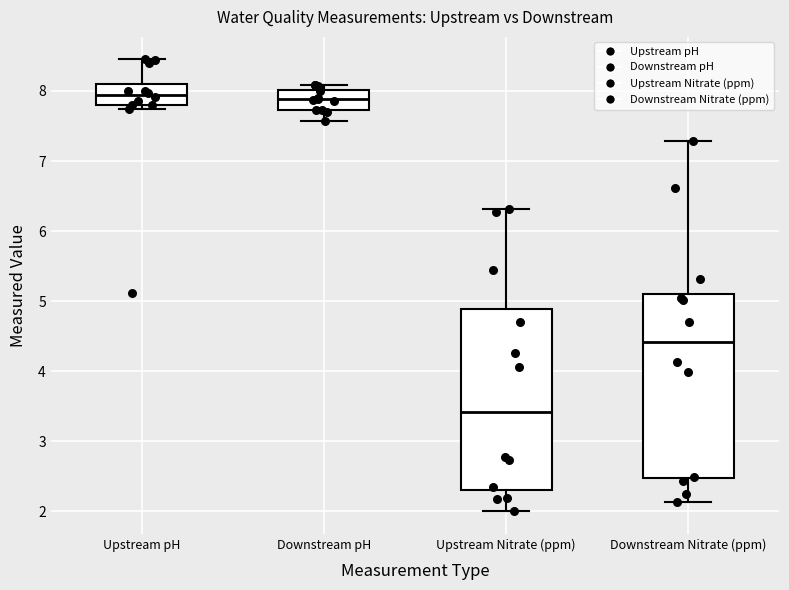

Reading left to right, read every box against the y-axis: the position of its median line, the range the box covers, and the ends of its whiskers. The values are not printed on the chart, so give them approximately, as read against the axis.

Upstream pH: median 7.9, box 7.8 to 8.1, whiskers 7.7 to 8.5
Downstream pH: median 7.9, box 7.7 to 8.0, whiskers 7.6 to 8.1
Upstream Nitrate (ppm): median 3.4, box 2.3 to 4.9, whiskers 2.0 to 6.3
Downstream Nitrate (ppm): median 4.4, box 2.5 to 5.1, whiskers 2.1 to 7.3